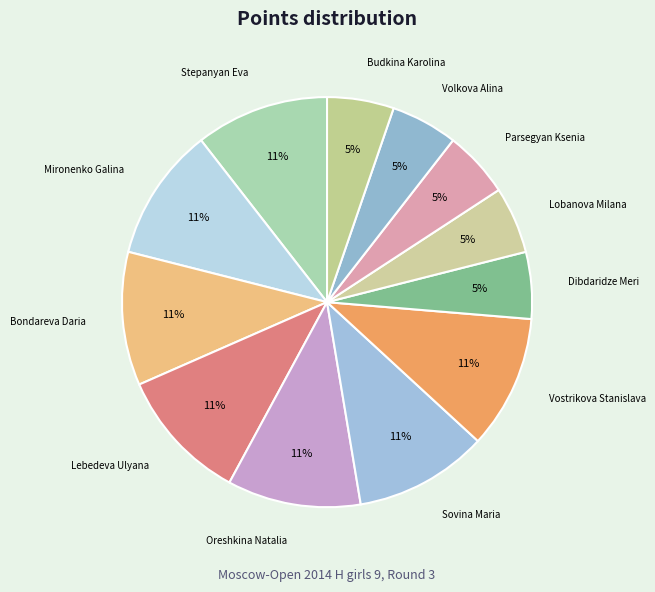

How many segments does this pie chart have?

12